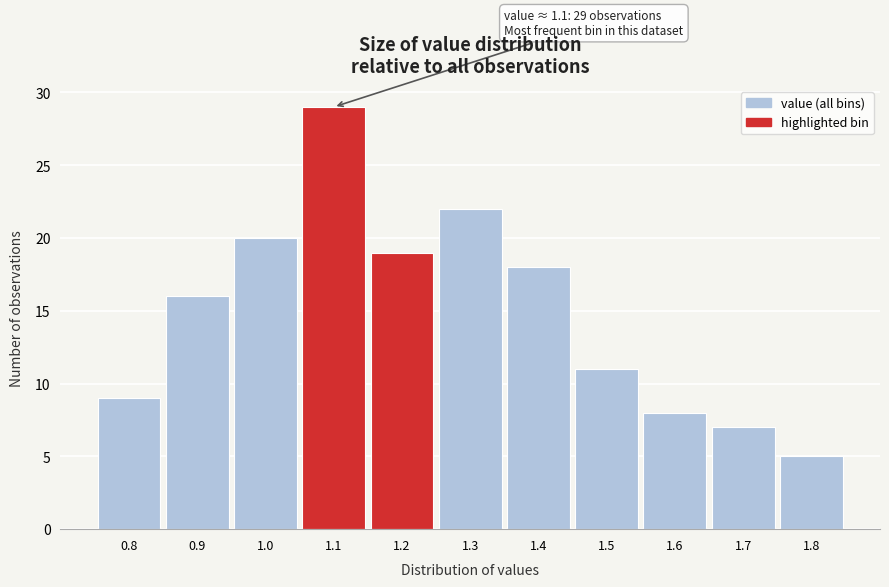

Which range on the x-axis has the tallest bar?

1.05 to 1.15